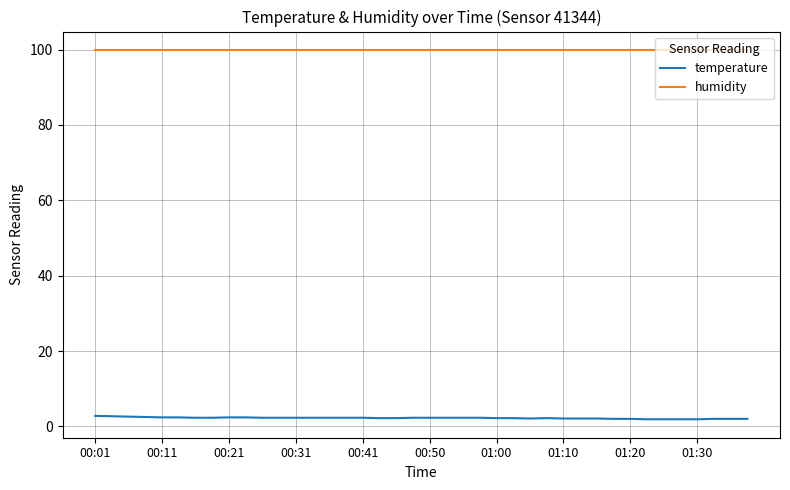

True or false: temperature and humidity cross at least once.

False